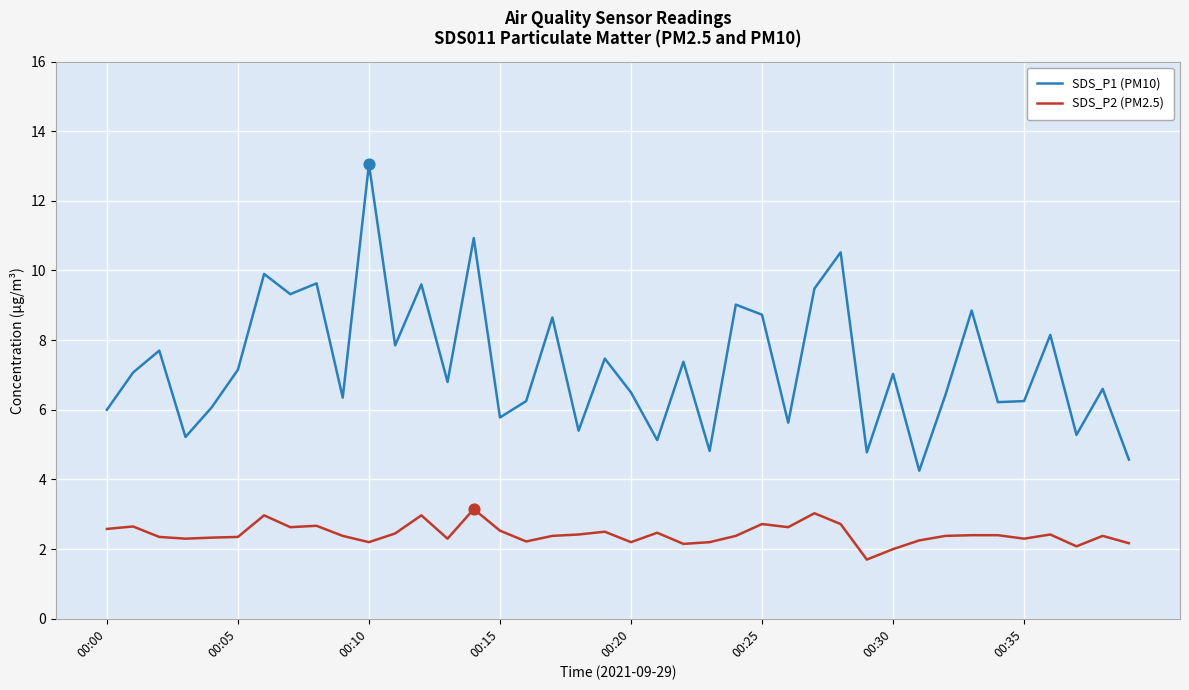

Which series has the largest total across all categories?

SDS_P1 (PM10)